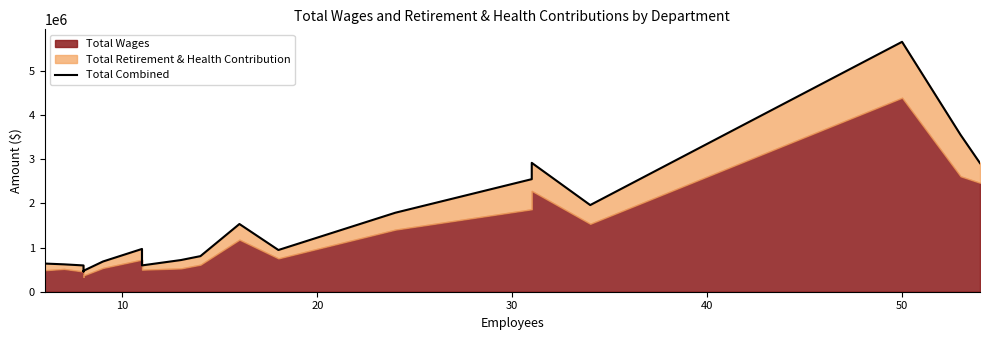

What is the average value?

1551642